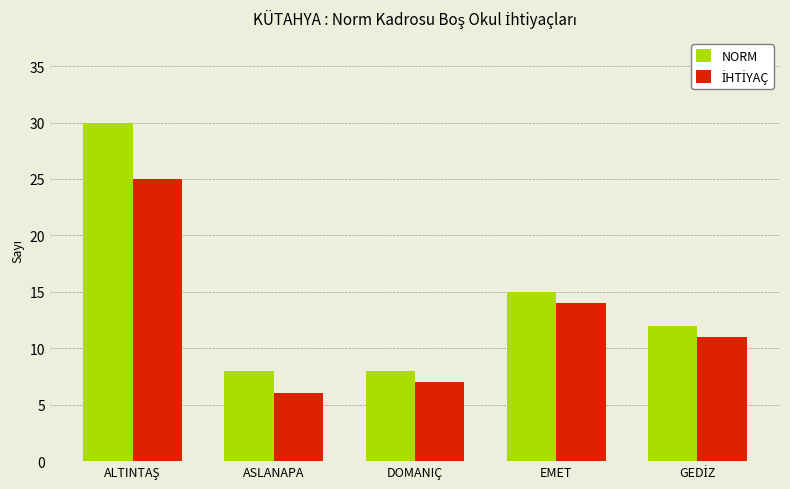

What is the average value of the NORM series?

15